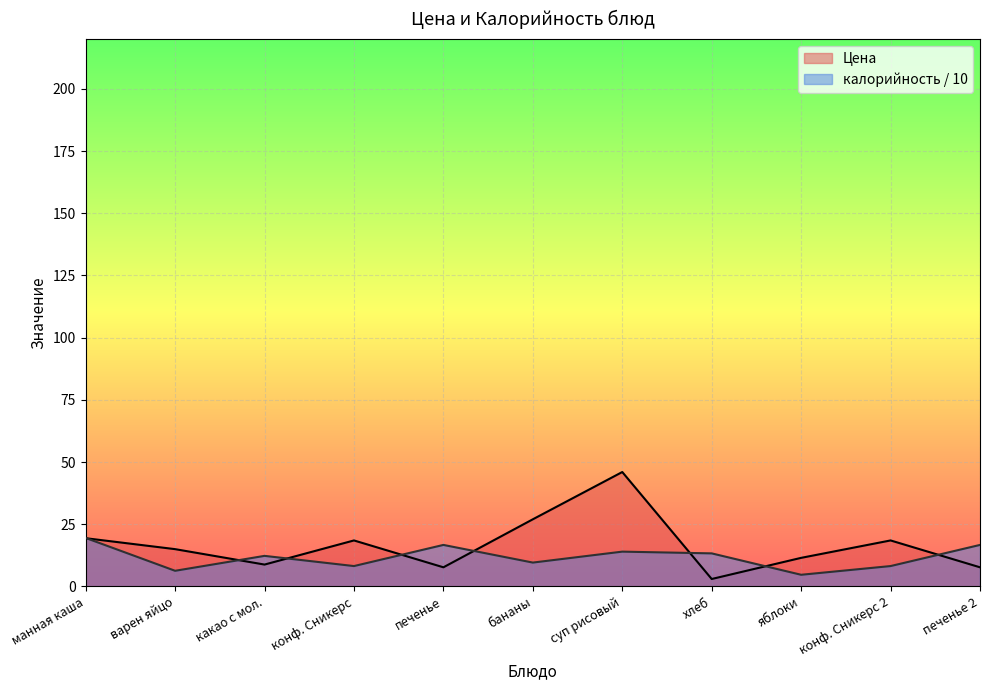

Rank the categories by Цена value from highest to lowest.

суп рисовый, бананы, манная каша, конф. Сникерс, конф. Сникерс 2, варен яйцо, яблоки, какао с мол., печенье, печенье 2, хлеб